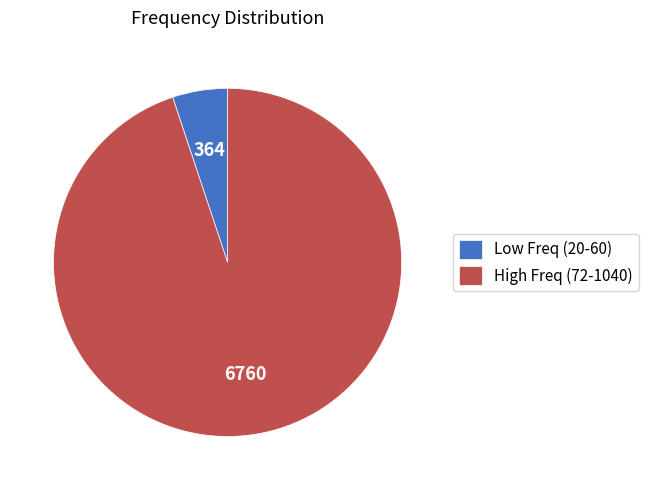

What is the smallest slice in the pie chart?

Low Freq (20-60)